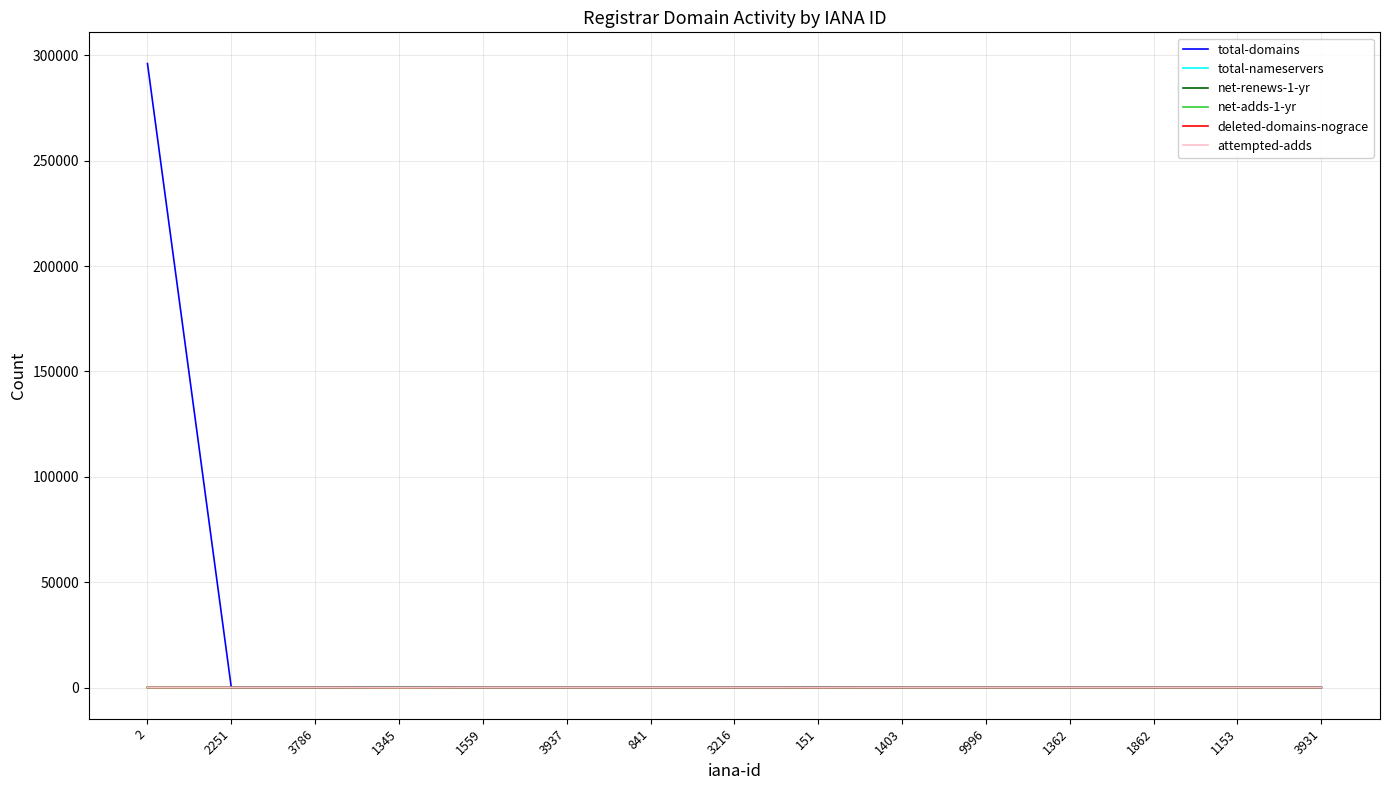

Which series has the largest range (max minus min)?

total-domains